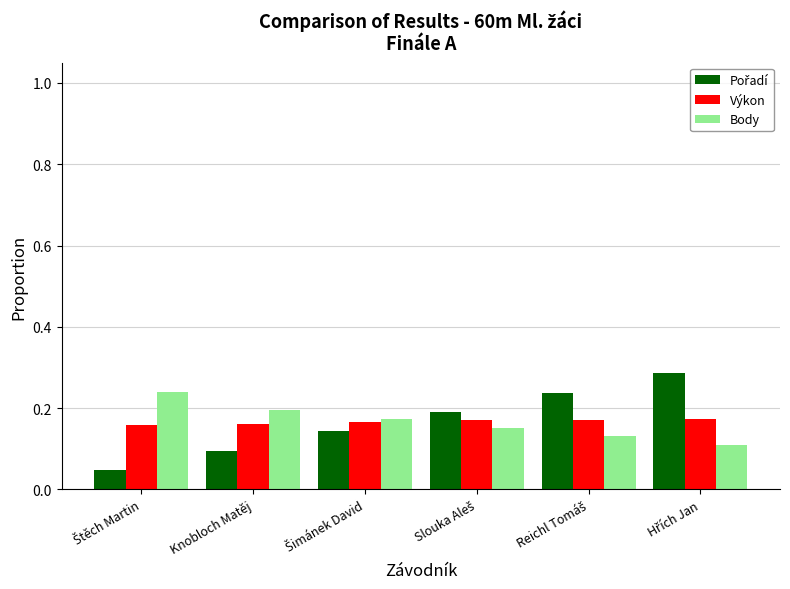

What is the sum of all Body values?

1.0